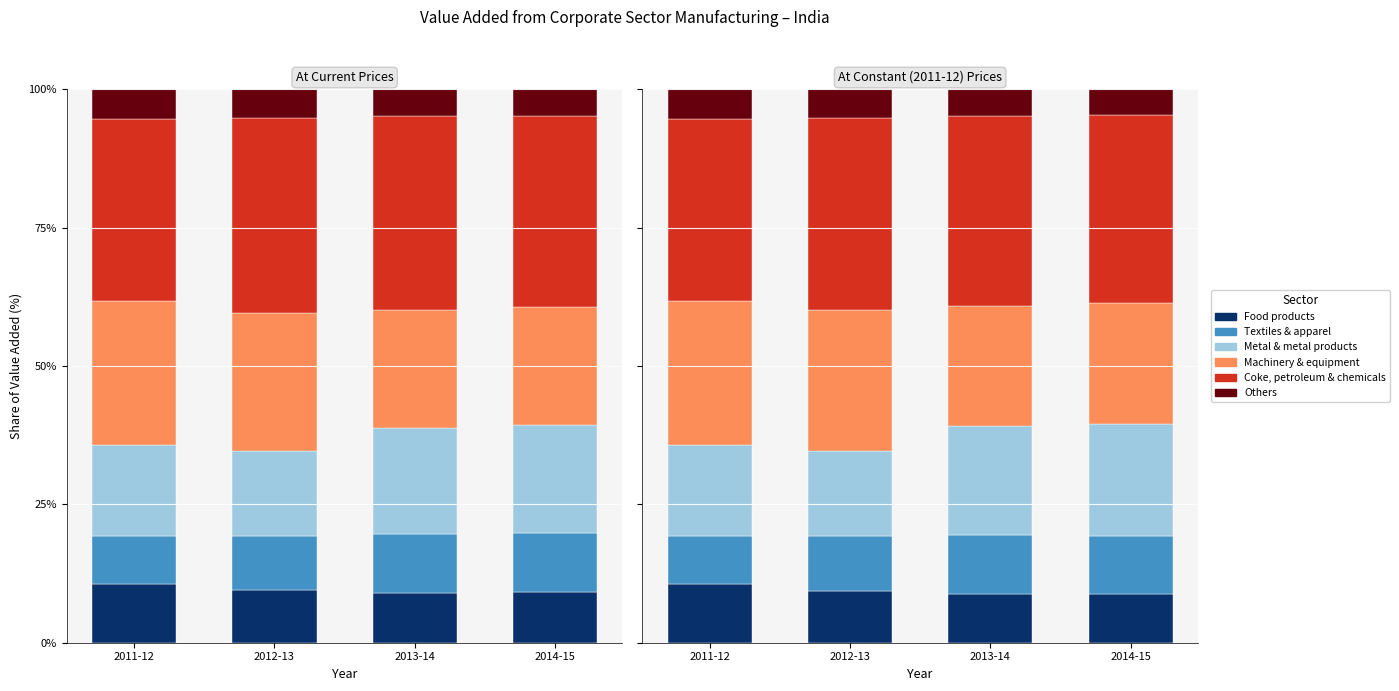

Which category has the lowest value in the Coke, petroleum & chemicals series?

2011-12